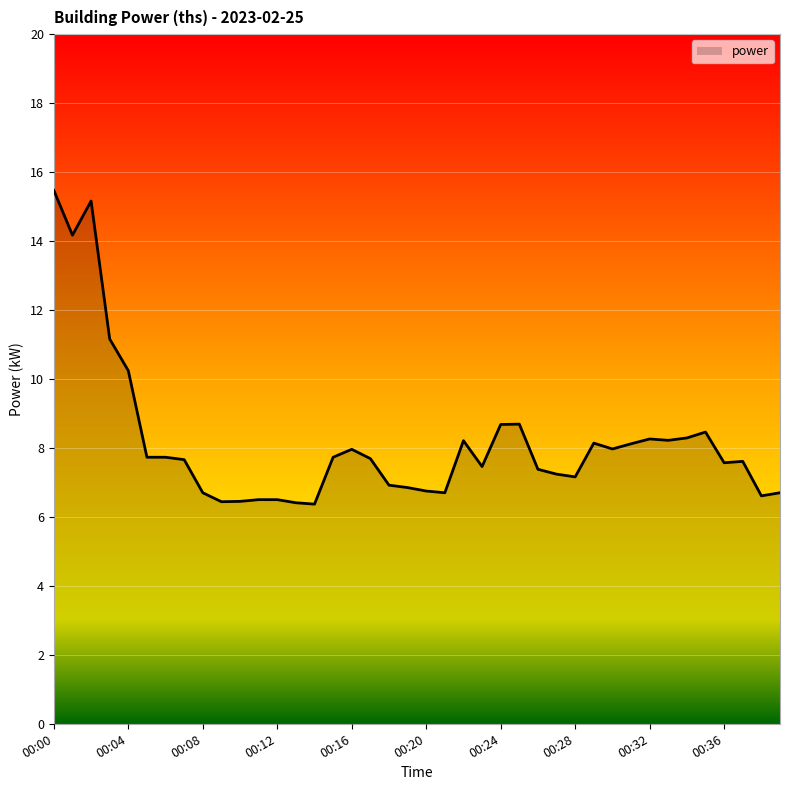

What is the maximum value shown in the chart?

15.5